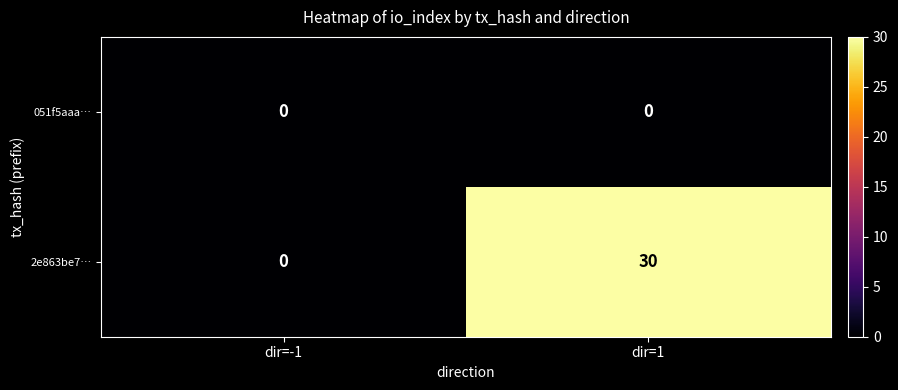

Reading left to right, extract all data points from this chart.

051f5aaa…: dir=-1=0	dir=1=0
2e863be7…: dir=-1=0	dir=1=30